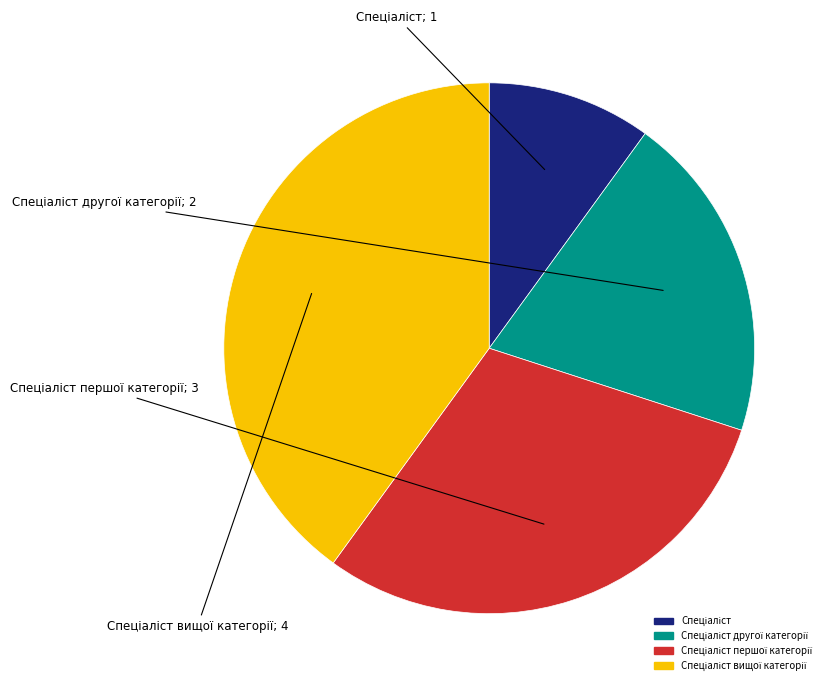

Count the number of slices in the pie.

4